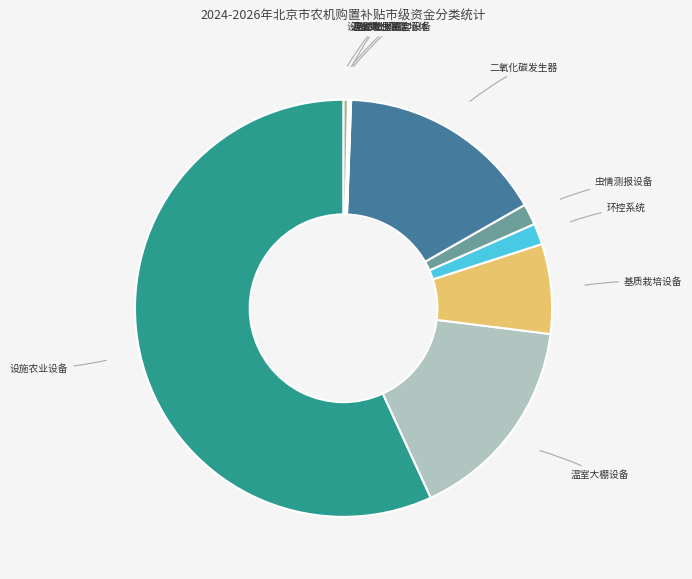

Which slice is the largest?

设施农业设备